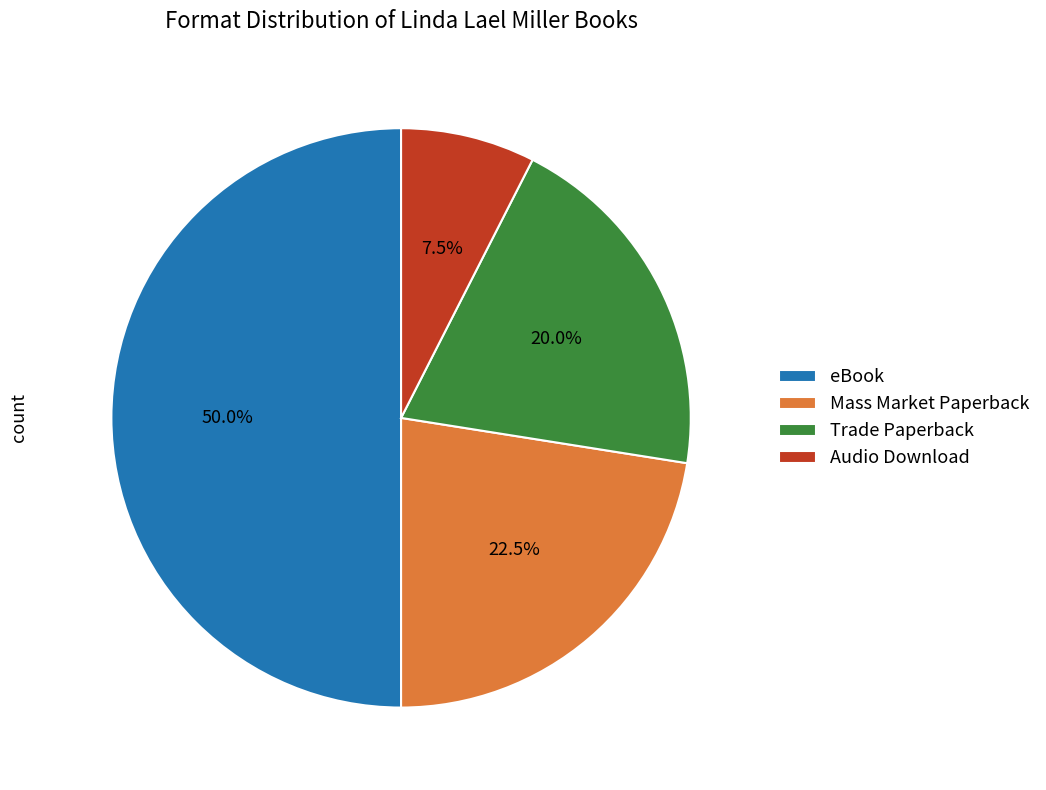

To the nearest percent, what is the difference between the largest and smallest slice percentages?

42%